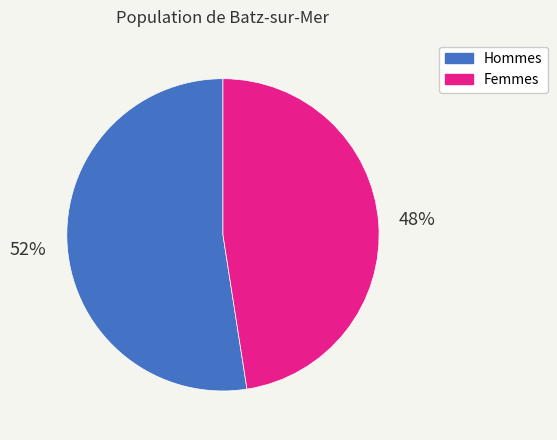

What is the ratio of the value at Femmes to the value at Hommes?

0.9